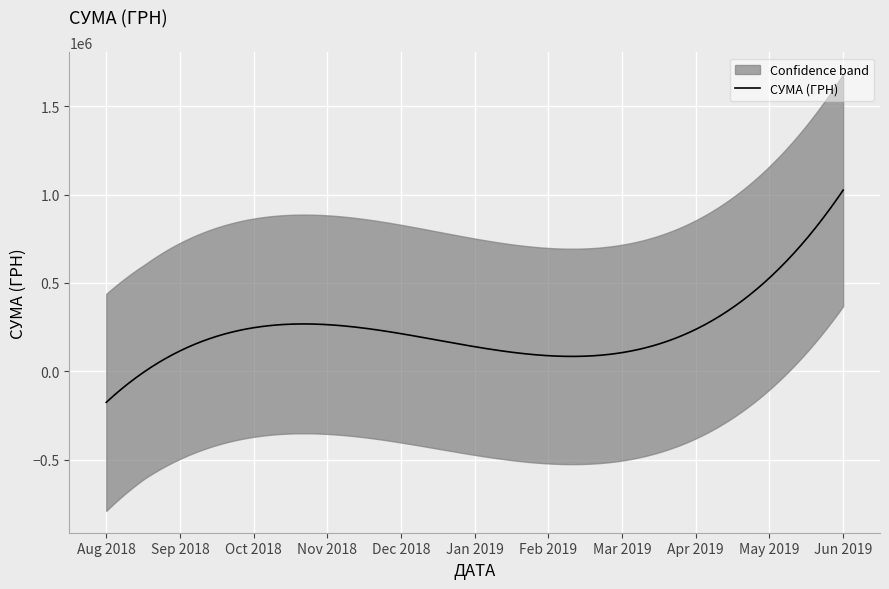

What is the difference between the maximum and second lowest values?

1189319.6